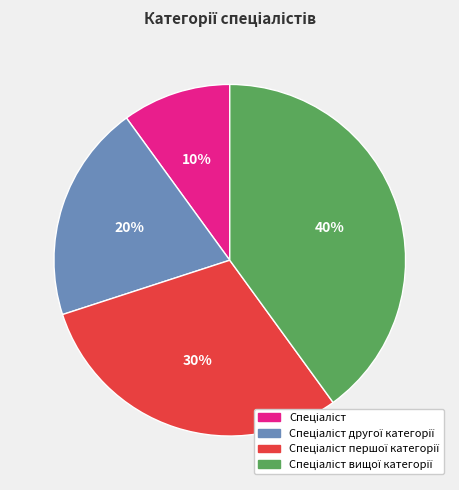

Does any single category account for the majority?

No